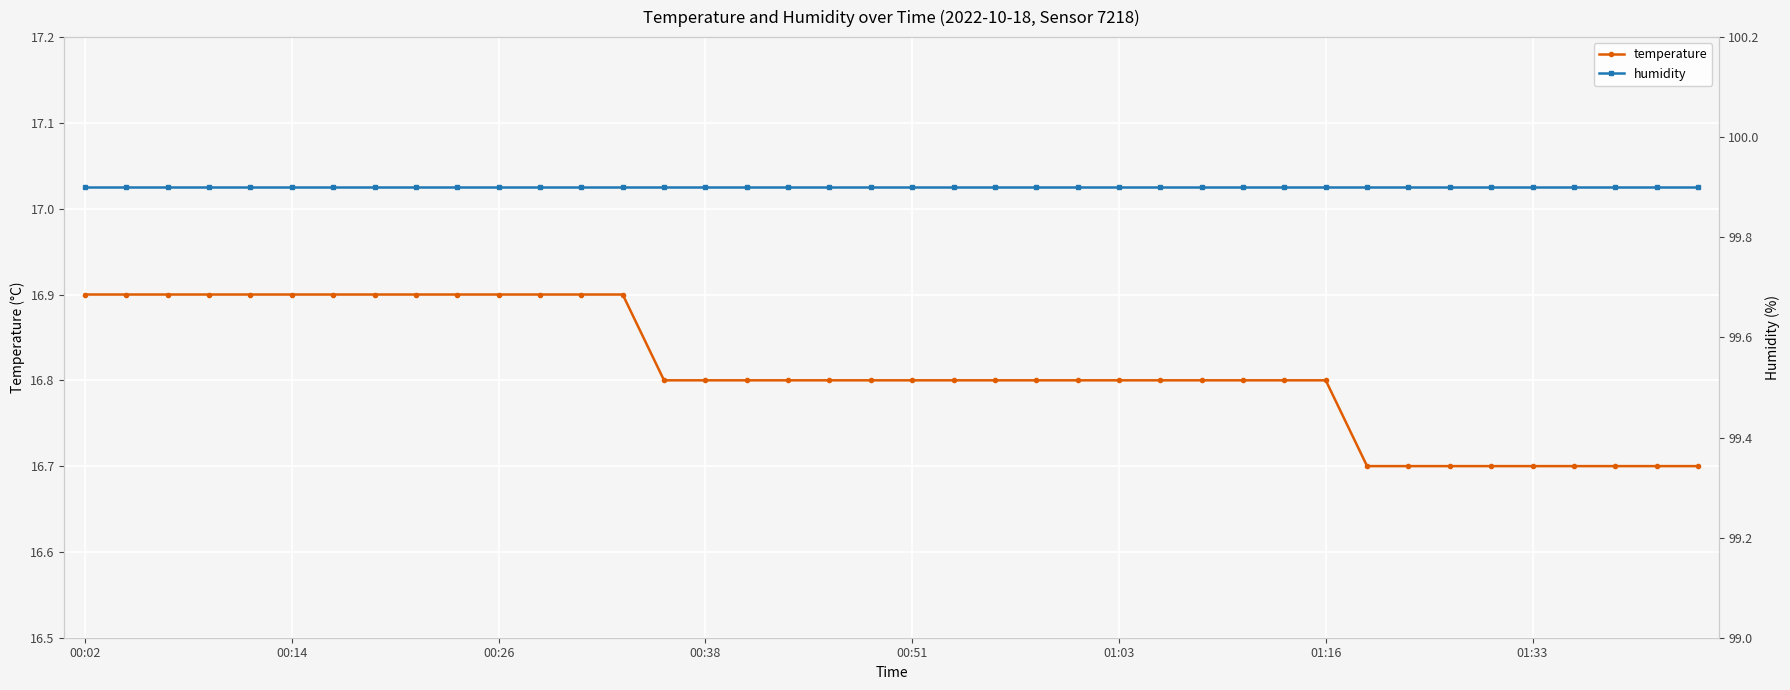

True or false: temperature has a value of 16.8 at 01:03.

True